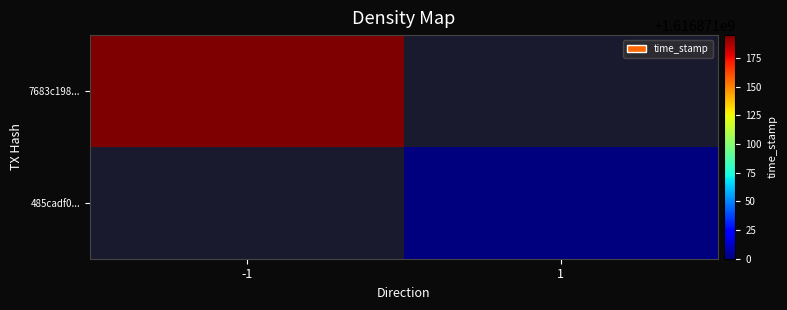

Reading left to right, list all the values displayed in this chart.

7683c198429dab4ce1b437edbbff211d78258f5: 1616871195	0
485cadf013642aa5bca501f9fb83f079a626e8a: 0	1616871000